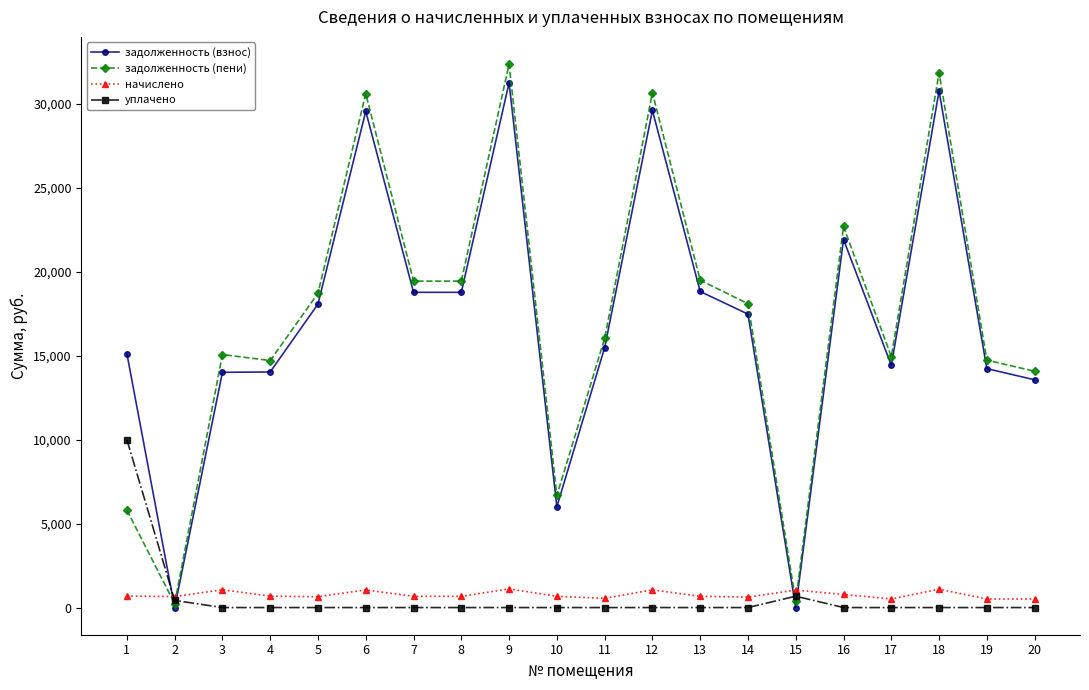

After their last crossing, which series has the higher values: задолженность (пени) or начислено?

задолженность (пени)